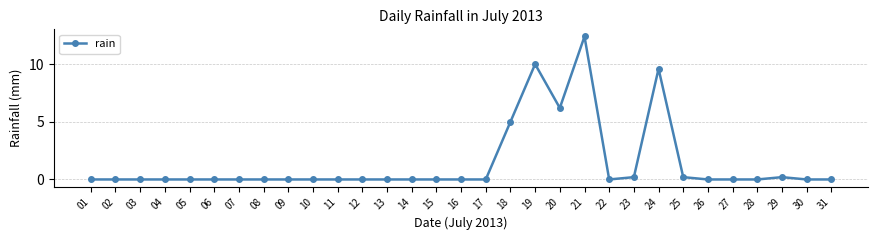

Which label corresponds to the largest value in the chart?

21